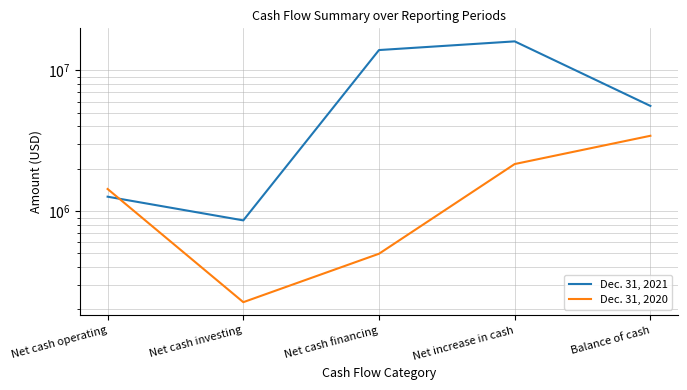

At which label does Dec. 31, 2020 first exceed 1435300?

Net increase in cash